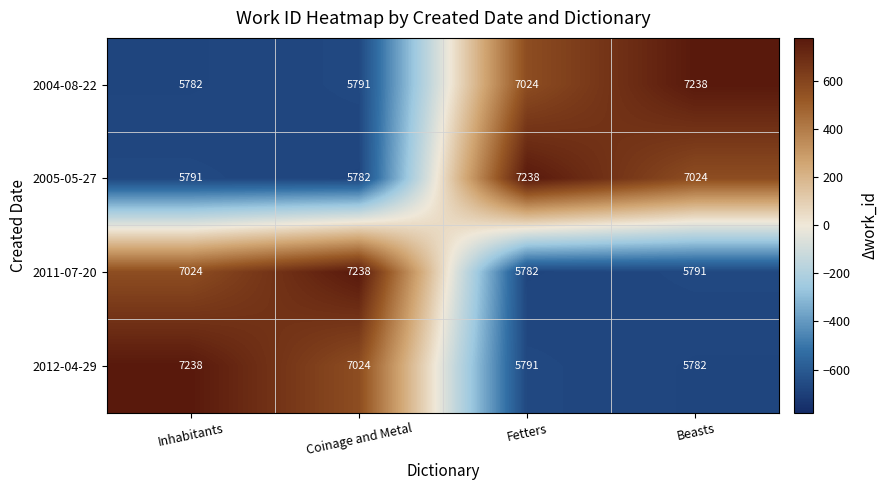

Where is 2011-07-20 nearest to the value 6510?

Inhabitants